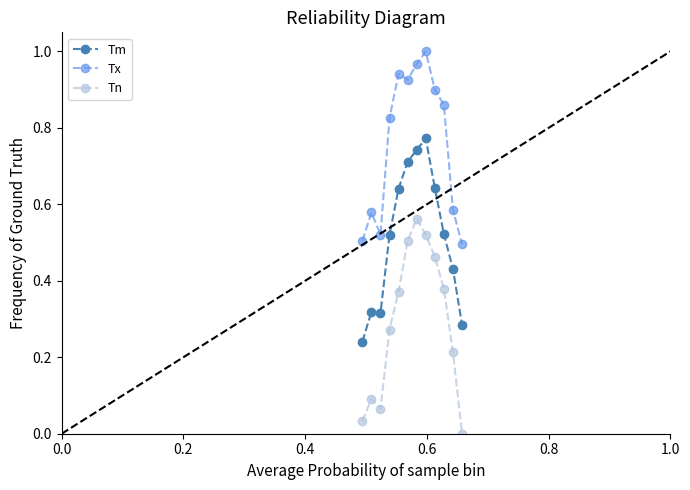

How many series are shown in this chart?

3